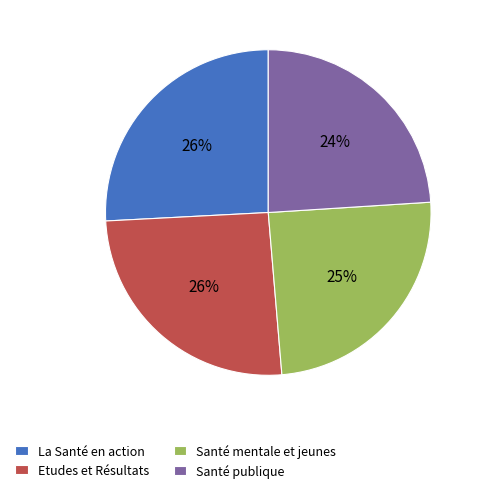

Which category has the smallest portion of the pie?

Santé publique